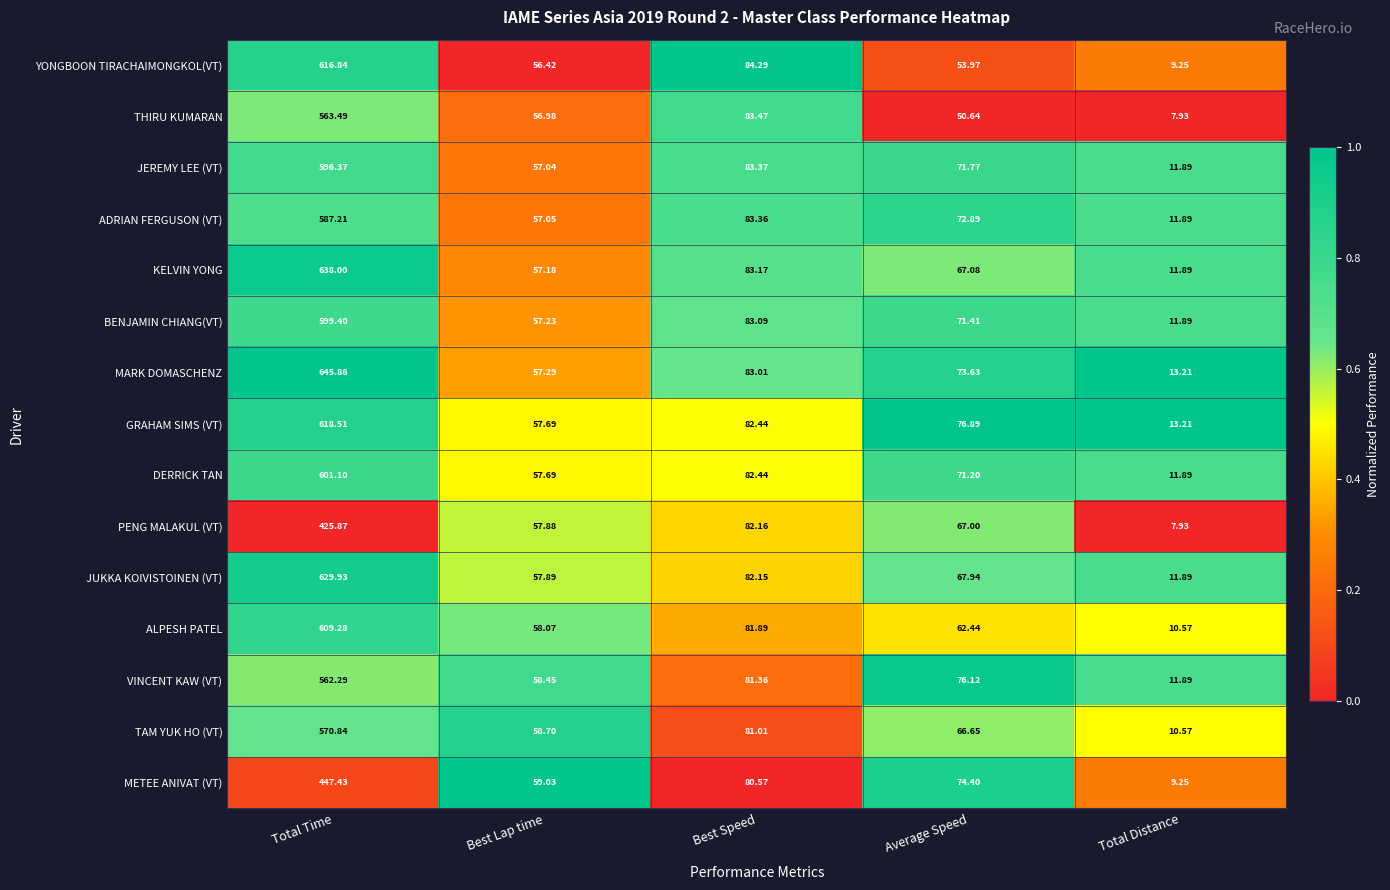

How many series are shown in this chart?

15